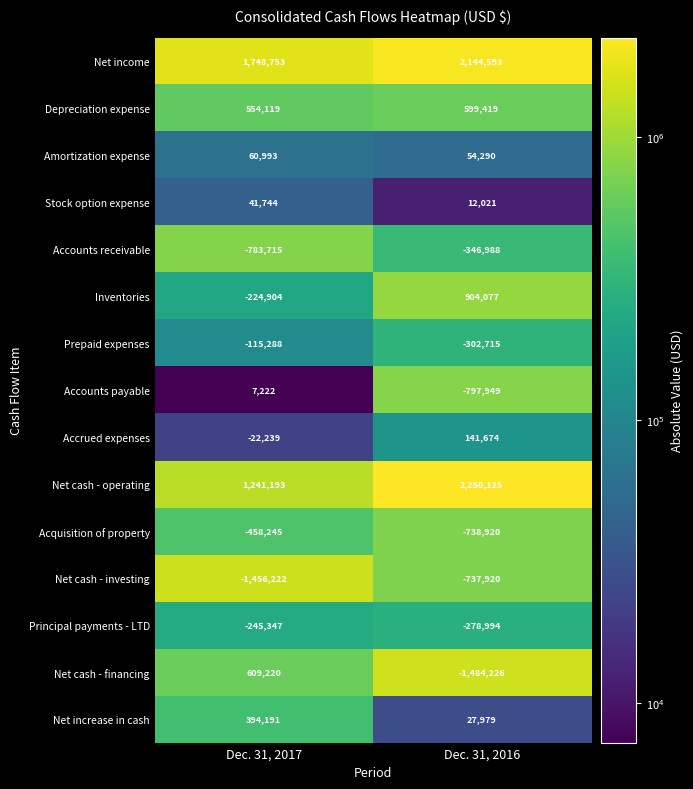

Rank the series by their maximum value, from highest to lowest.

Net cash - operating, Net income, Inventories, Net cash - financing, Depreciation expense, Net increase in cash, Accrued expenses, Amortization expense, Stock option expense, Accounts payable, Prepaid expenses, Principal payments - LTD, Accounts receivable, Acquisition of property, Net cash - investing